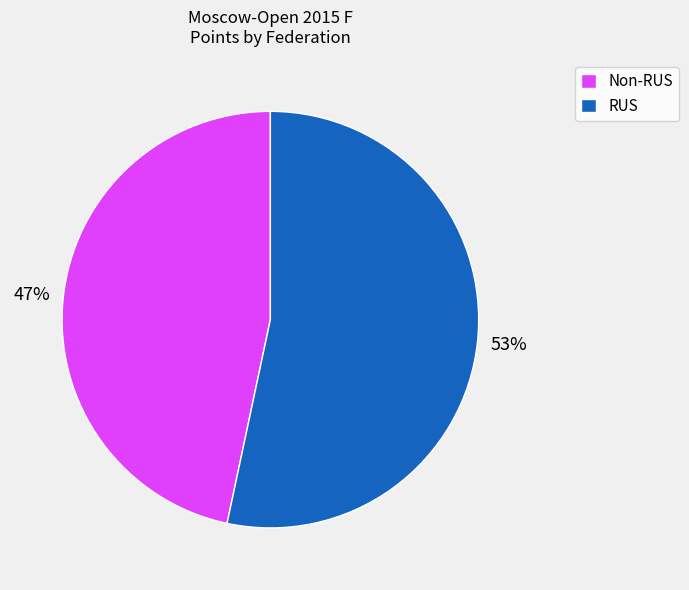

How many segments does this pie chart have?

2